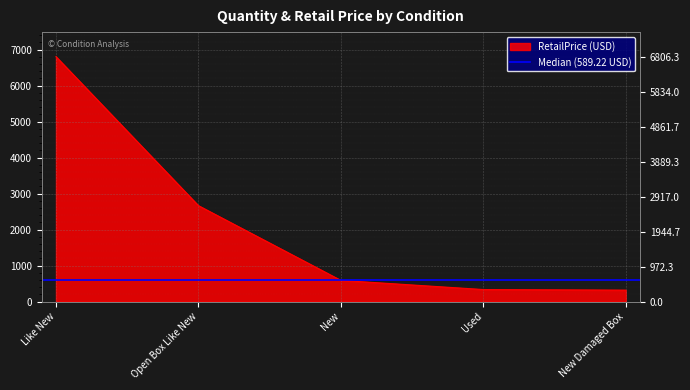

What is the minimum value shown in the chart?

318.8